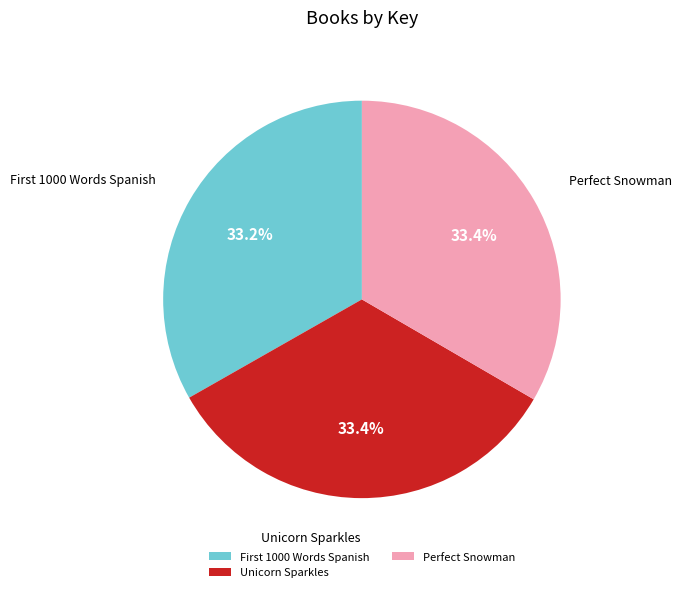

Do Unicorn Sparkles and Perfect Snowman together represent more than half of the pie?

Yes